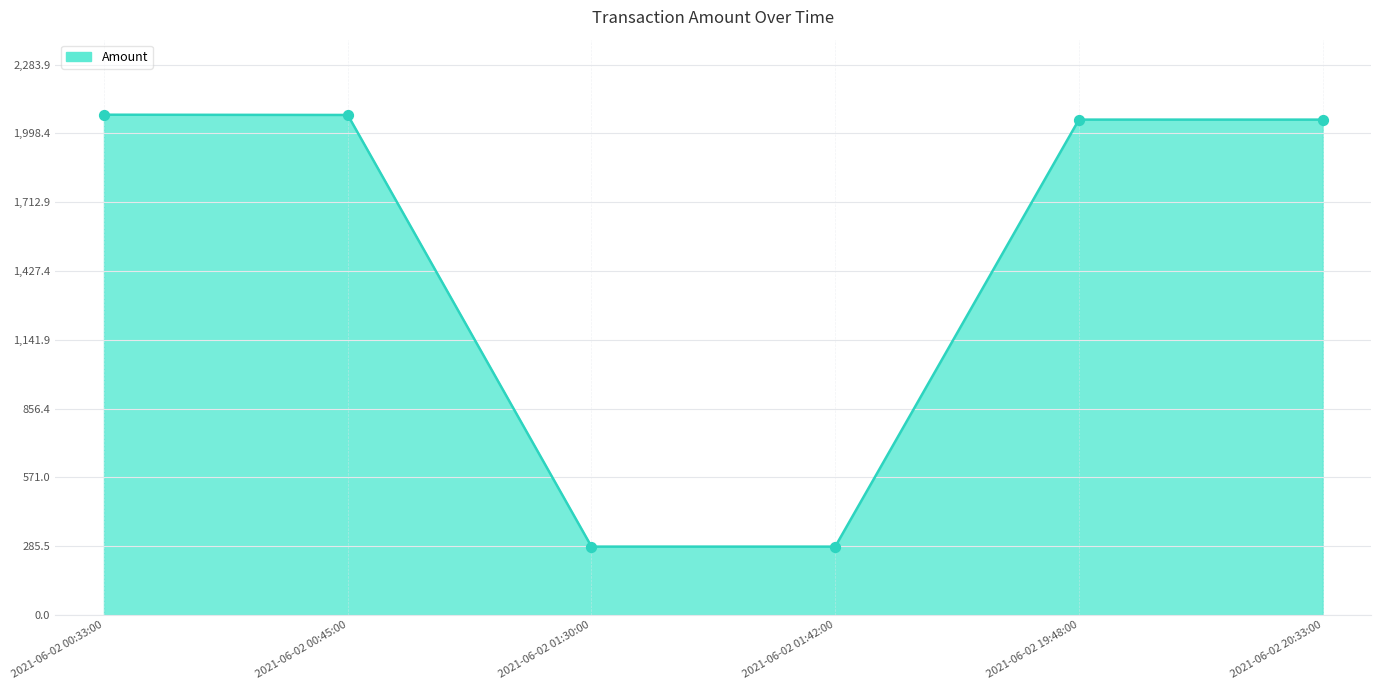

What is the ratio of the value at 2021-06-02 20:33:00 to the value at 2021-06-02 19:48:00?

1.0